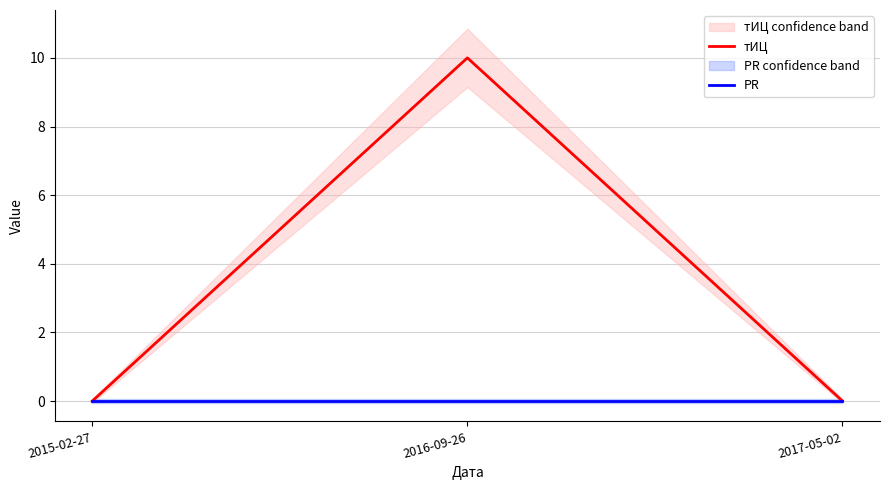

Which series has the largest range (max minus min)?

тИЦ